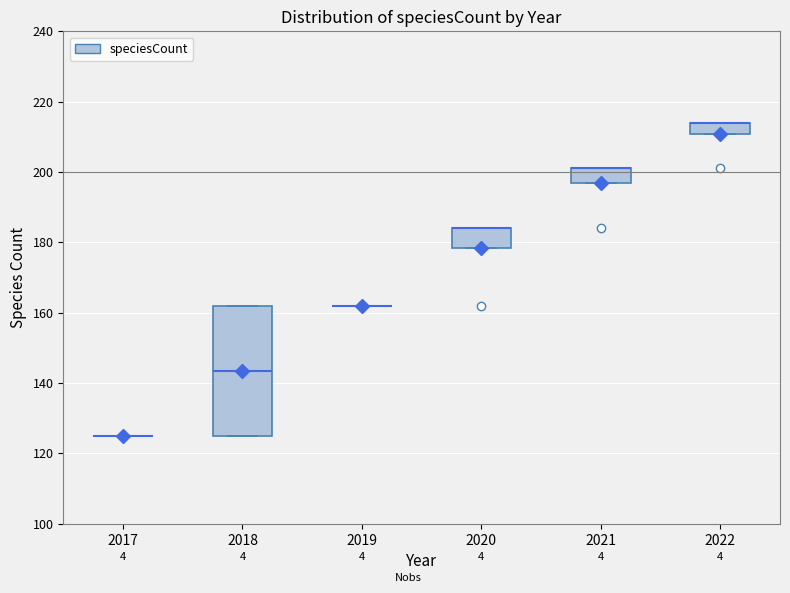

Reading left to right, transcribe this box plot: for each box, give where its median line is, the range the box spans, and where its two whiskers end, as read against the y-axis. The values are not printed on the chart, so give them approximately, as read against the axis.

2017: box collapsed to a line at 126, whiskers 126 to 126
2018: median 144, box 126 to 162, whiskers 126 to 162
2019: box collapsed to a line at 162, whiskers 162 to 162
2020: median 184 (drawn on the box's upper edge), box 178 to 184, whiskers 178 to 184
2021: median 202 (drawn on the box's upper edge), box 196 to 202, whiskers 196 to 202
2022: median 214 (drawn on the box's upper edge), box 210 to 214, whiskers 210 to 214